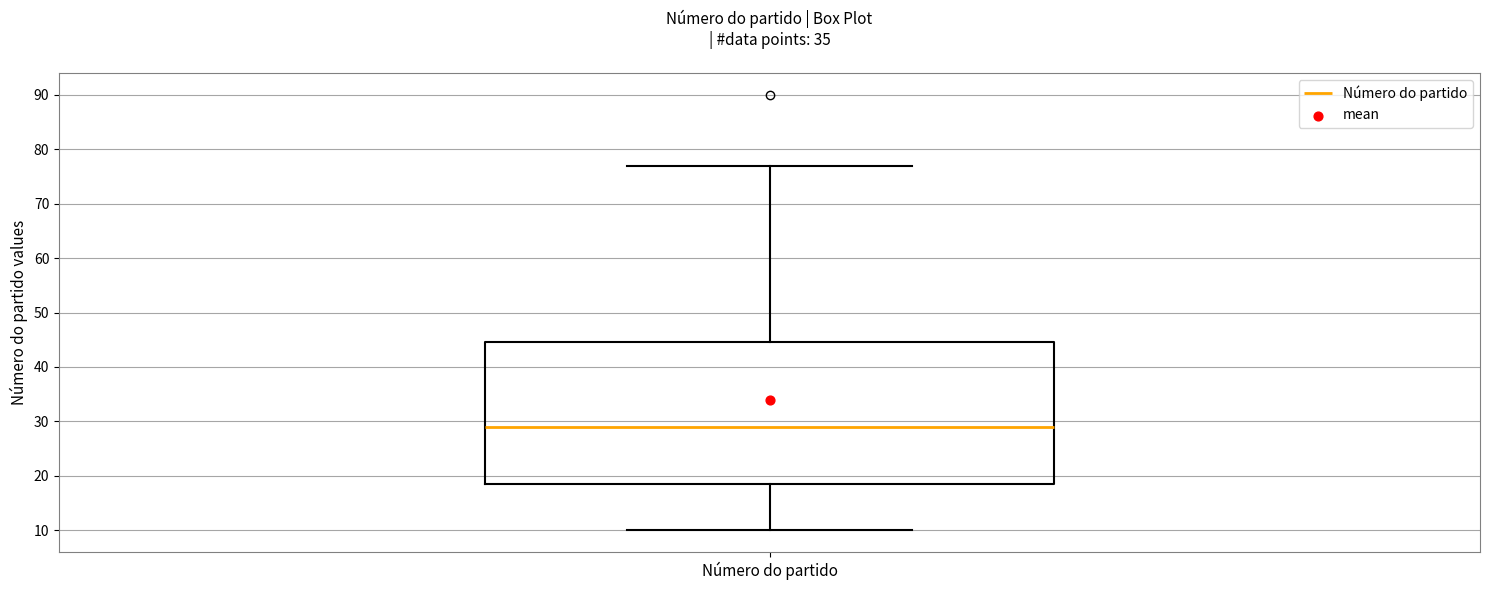

Read this box plot against the y-axis: the position of the median line, the range covered by the box, and the ends of both whiskers. The values are not printed on the chart, so give them approximately, as read against the axis.

median 29, box 19 to 45, whiskers 10 to 77